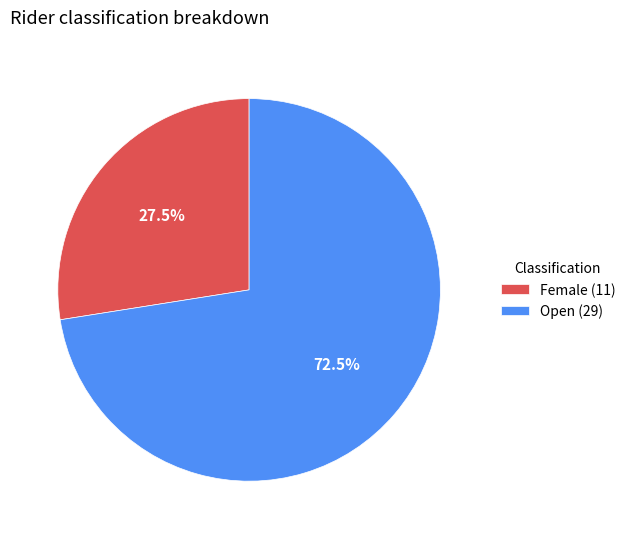

How many segments does this pie chart have?

2